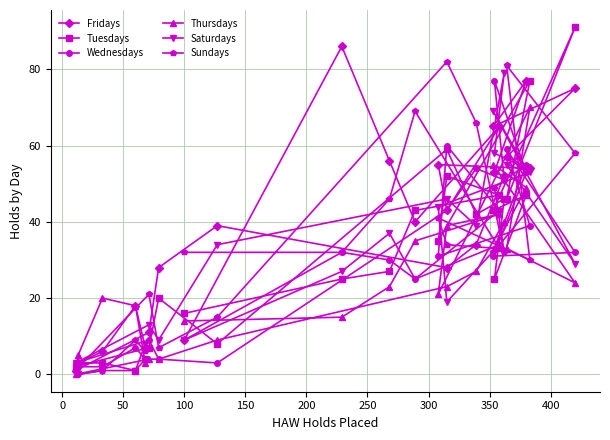

At 200, list the series in order from largest to smallest.

Sundays, Saturdays, Fridays, Wednesdays, Tuesdays, Thursdays